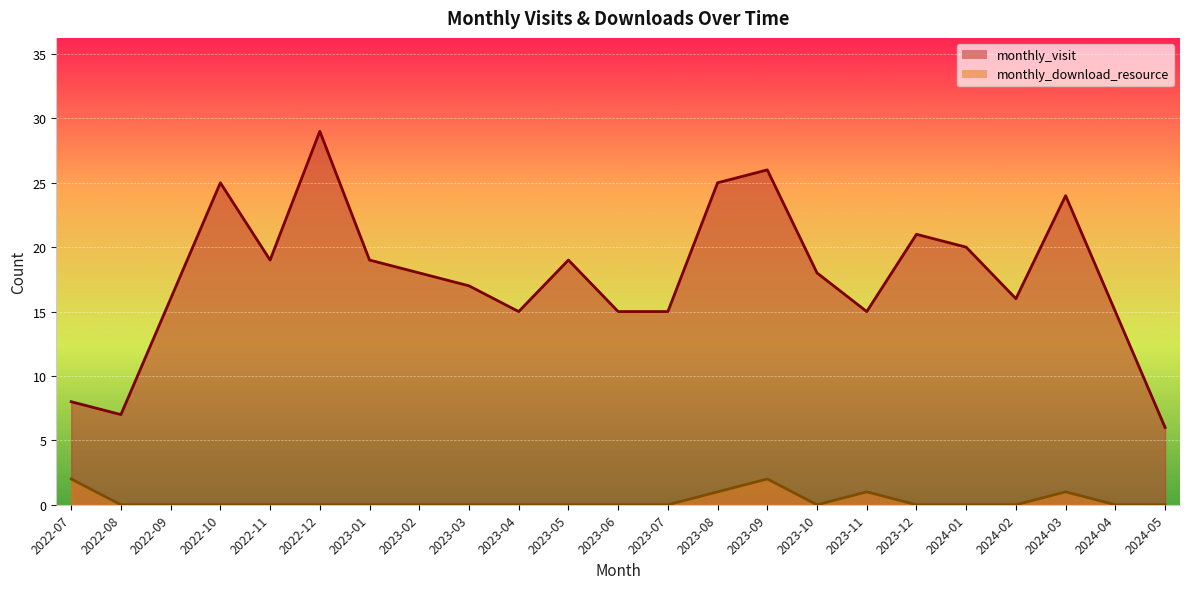

The value of monthly_download_resource_line at 2023-10 is 0. True or false?

True